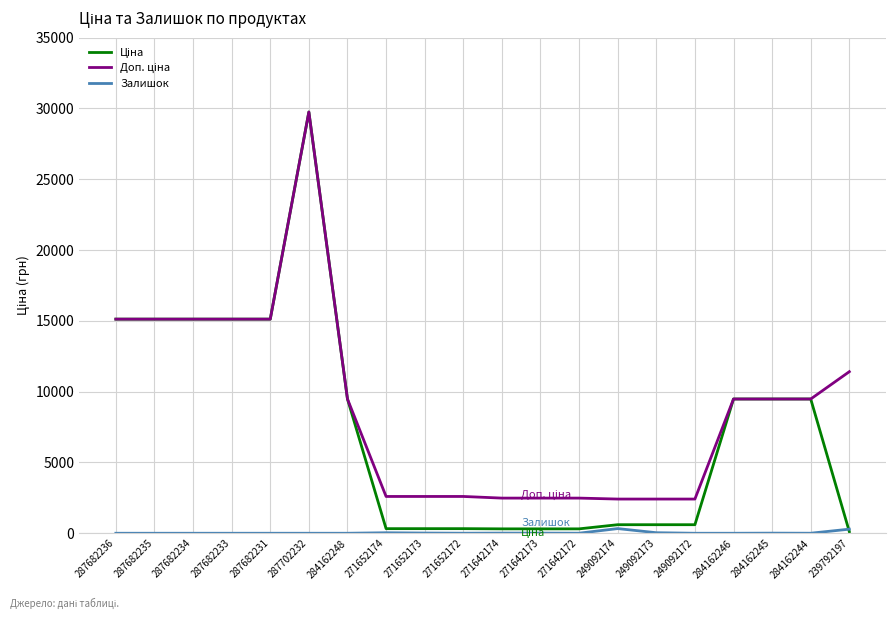

Which category has the highest value across all series?

287702232